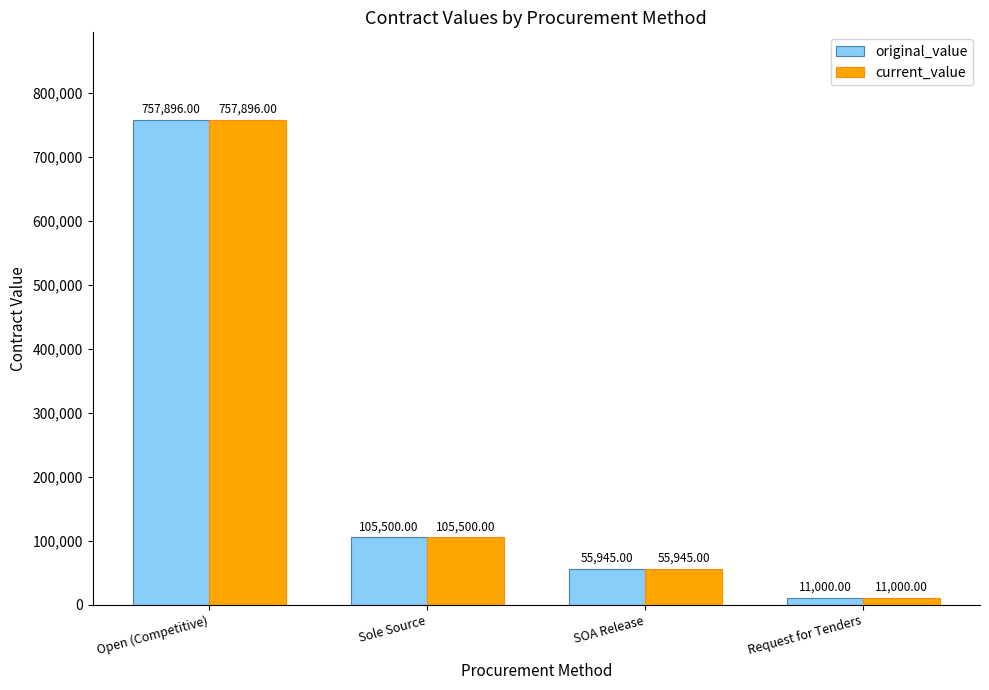

What are all the series names shown in the legend?

original_value, current_value